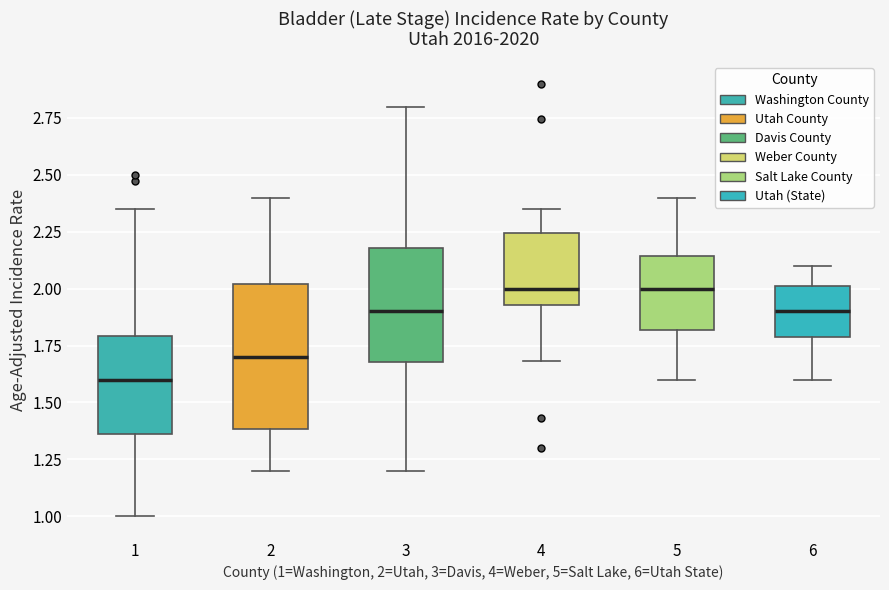

Reading left to right, transcribe this box plot: for each box, give where its median line is, the range the box spans, and where its two whiskers end, as read against the y-axis. The values are not printed on the chart, so give them approximately, as read against the axis.

1: median 1.60, box 1.35 to 1.80, whiskers 1.00 to 2.35
2: median 1.70, box 1.40 to 2.00, whiskers 1.20 to 2.40
3: median 1.90, box 1.70 to 2.20, whiskers 1.20 to 2.80
4: median 2.00, box 1.95 to 2.25, whiskers 1.70 to 2.35
5: median 2.00, box 1.80 to 2.15, whiskers 1.60 to 2.40
6: median 1.90, box 1.80 to 2.00, whiskers 1.60 to 2.10